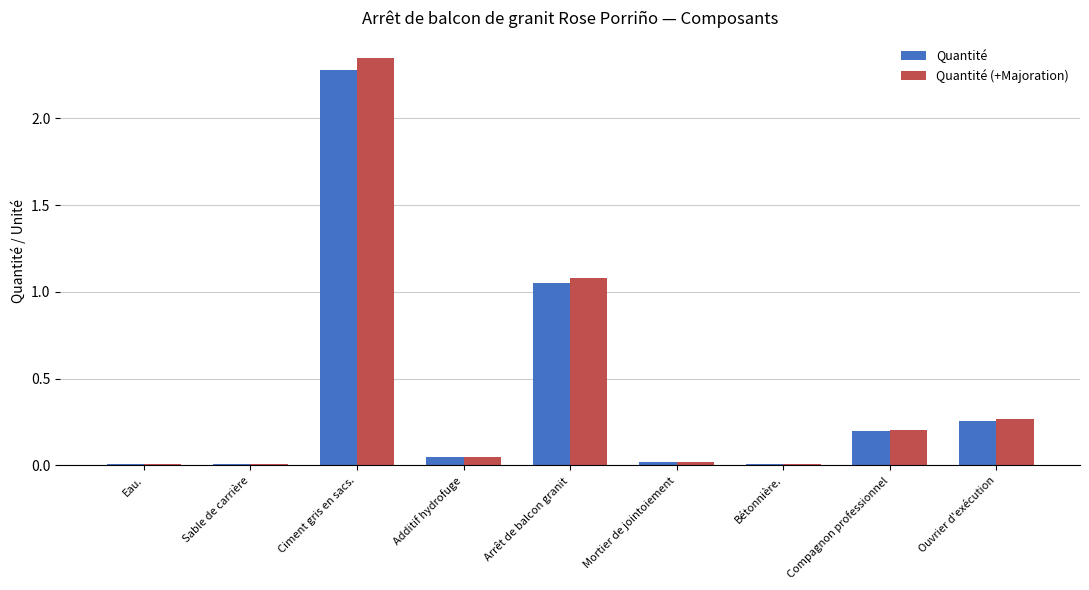

Which series changed the most between Mortier de jointoiement and Compagnon professionnel?

Quantité (+Majoration)